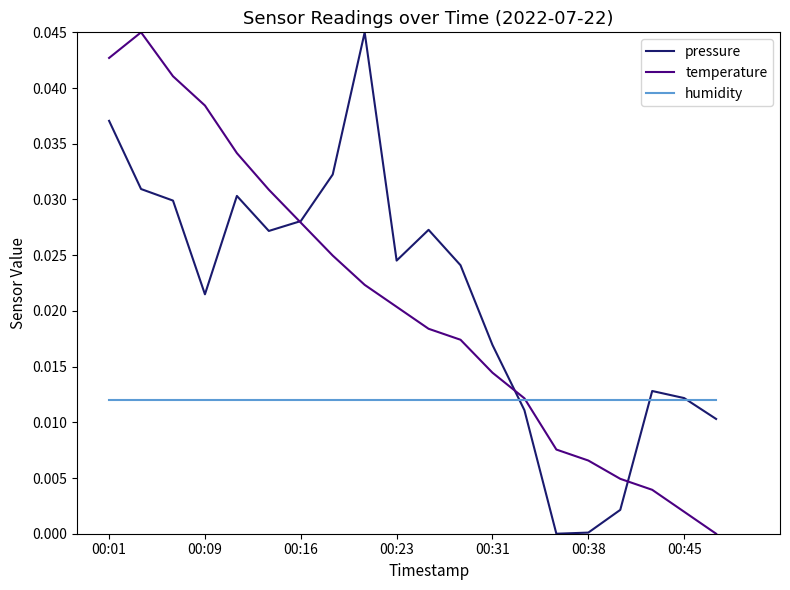

How many lines are shown in the chart?

3